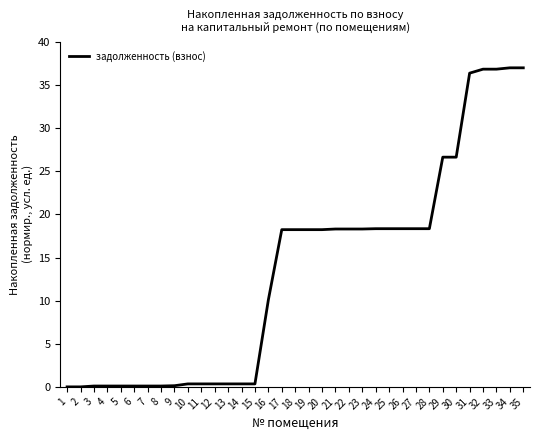

What is the difference between the maximum and minimum values?

37.0